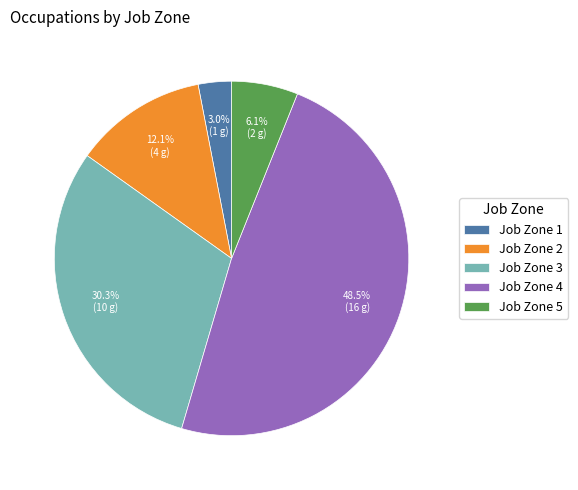

Which has a higher value, Job Zone 2 or Job Zone 3?

Job Zone 3